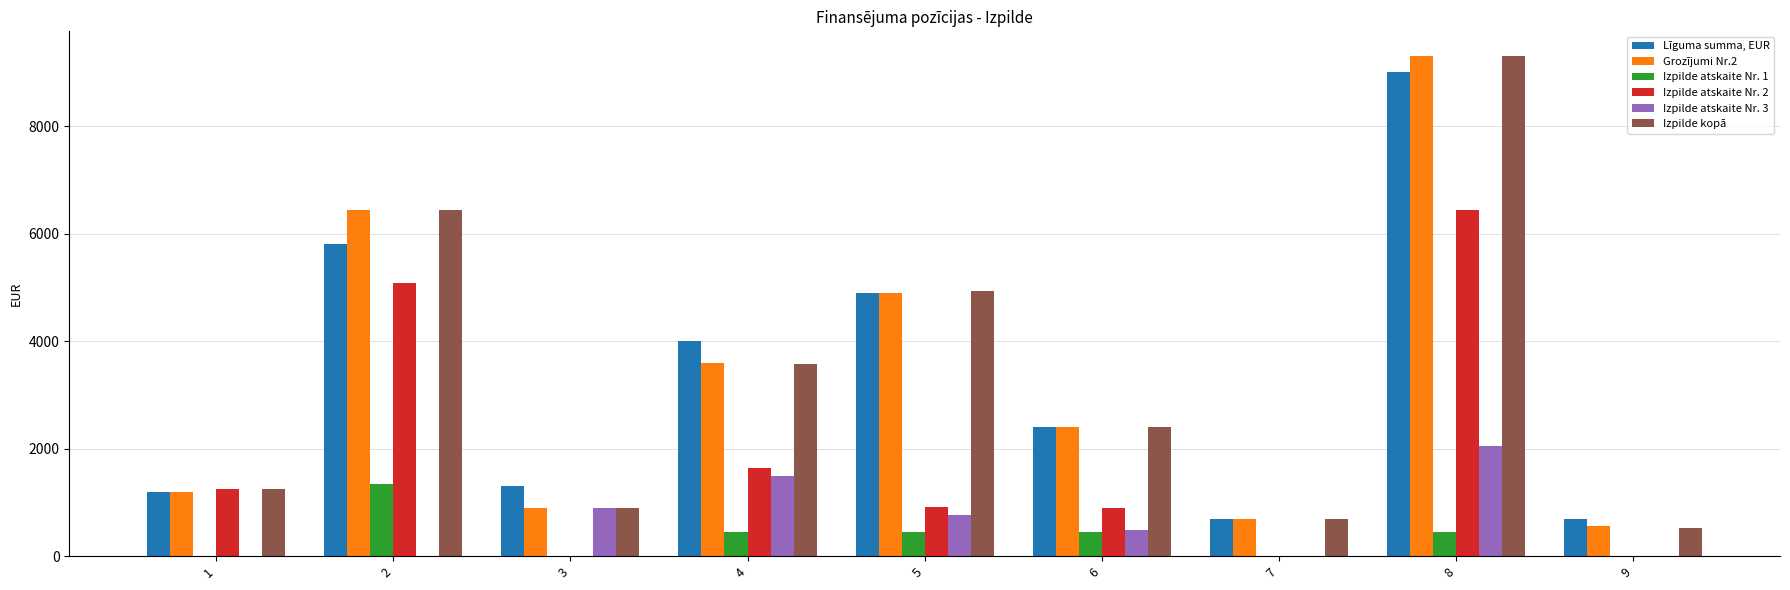

Is the value of Grozījumi Nr.2 at 6 greater than the value of Izpilde atskaite Nr. 3 at 4?

Yes